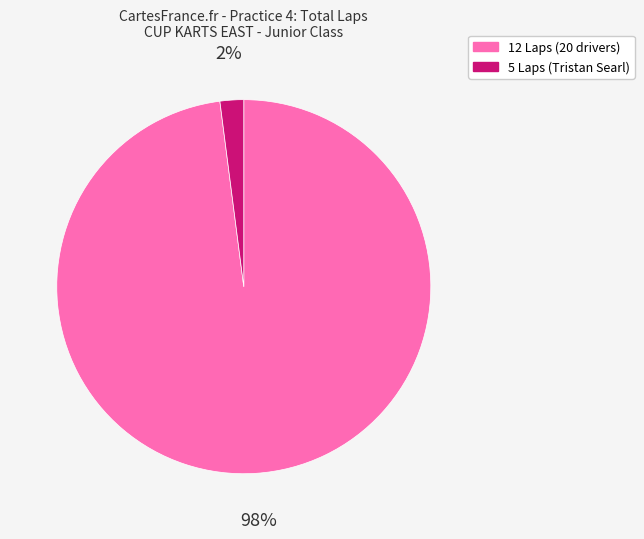

Does any single category account for the majority?

Yes